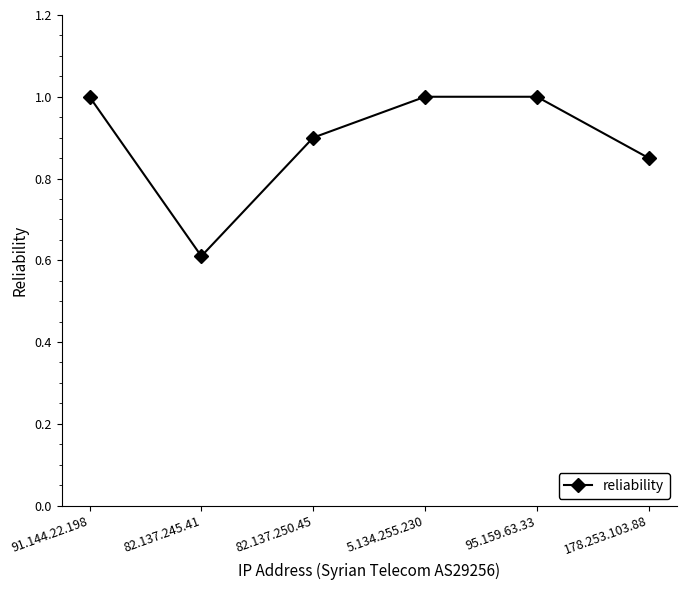

What is the sum of all values?

5.4